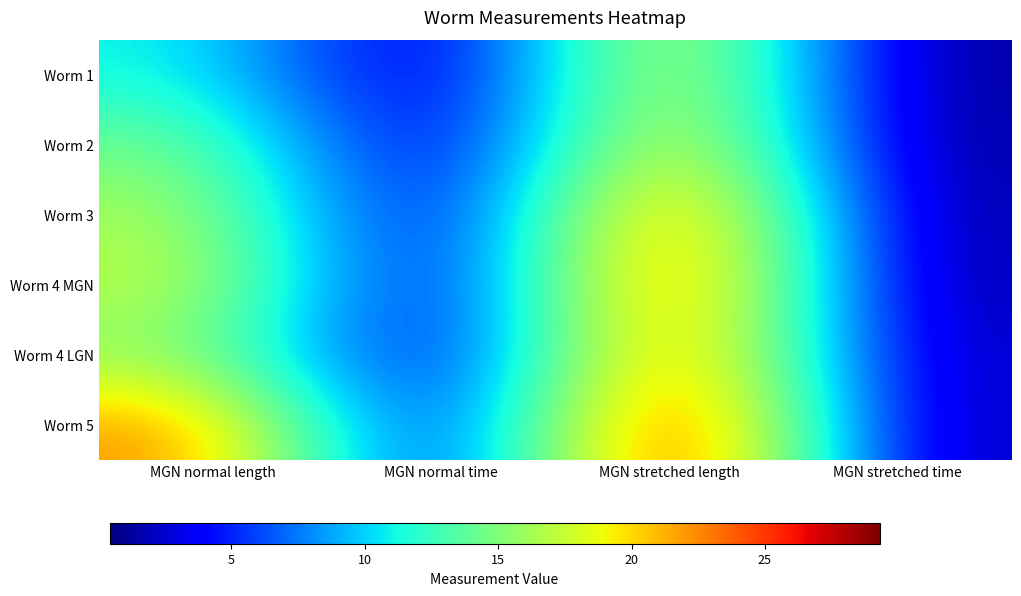

What is the total value across all series at MGN stretched length?

151.7